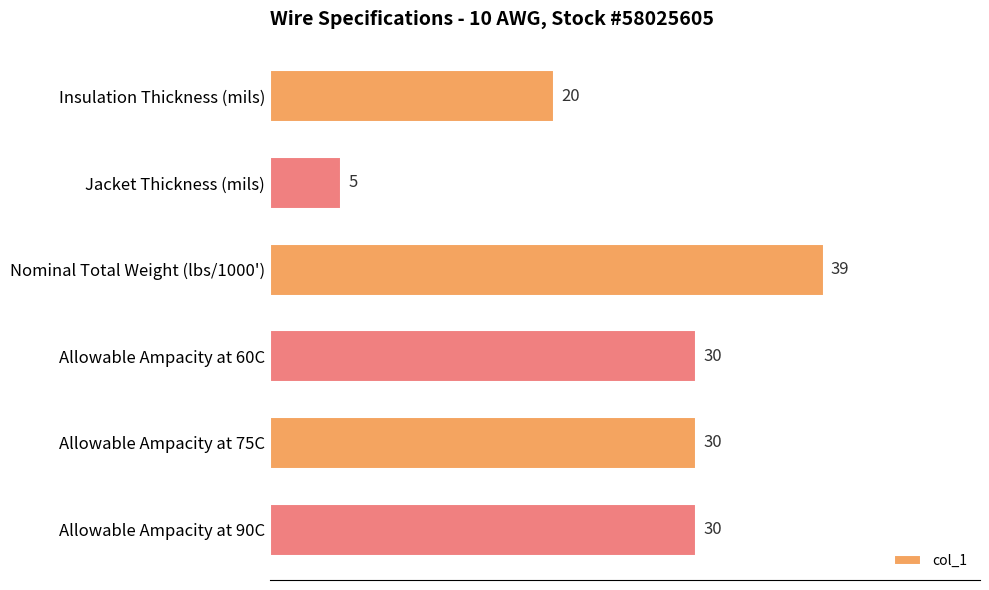

What is the greatest value displayed?

39